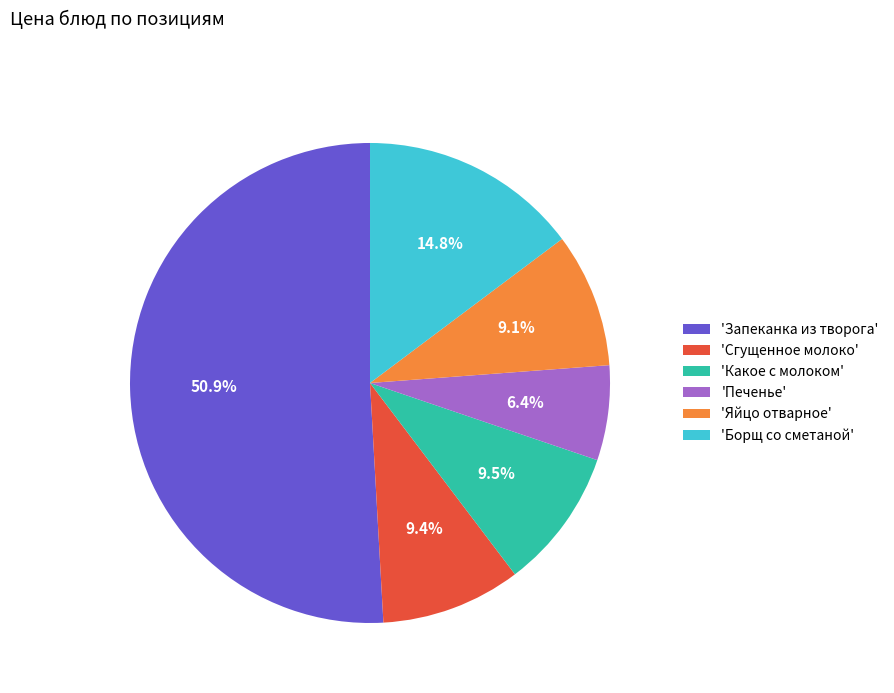

Does 'Запеканка из творога' account for over 50% of the chart?

Yes